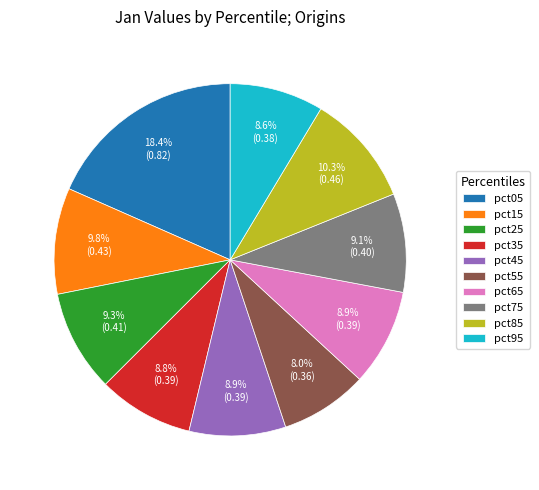

The pct65 slice represents 3% of the pie. True or false?

False